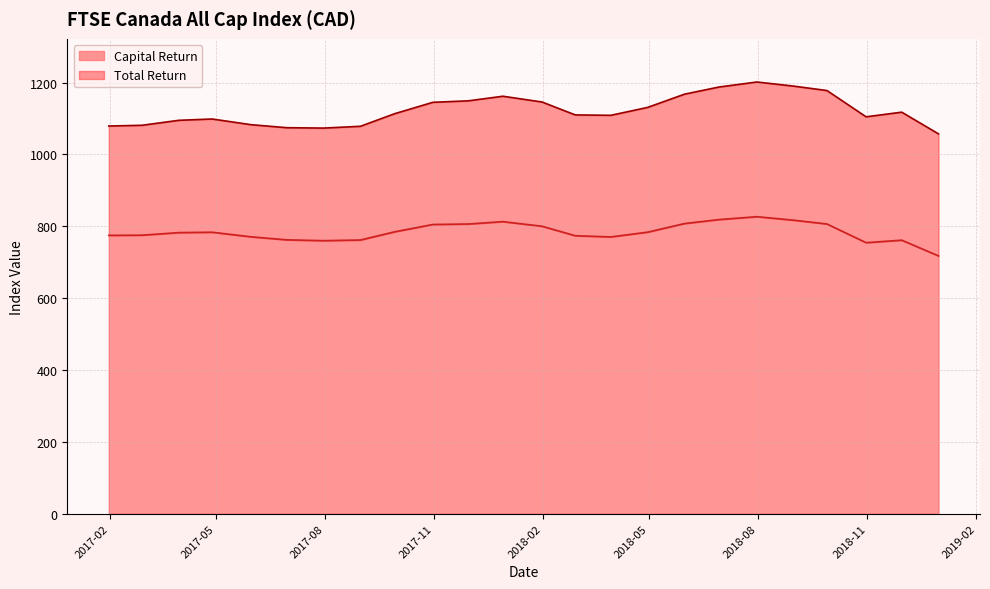

How many data points does each series have?

24